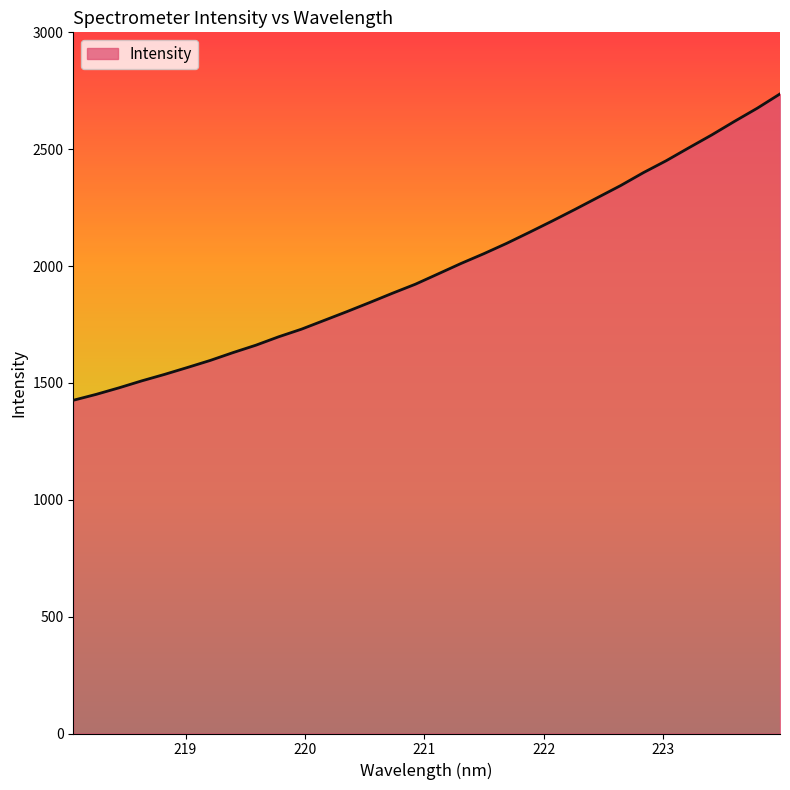

What is the difference between the maximum and minimum values?

1310.7